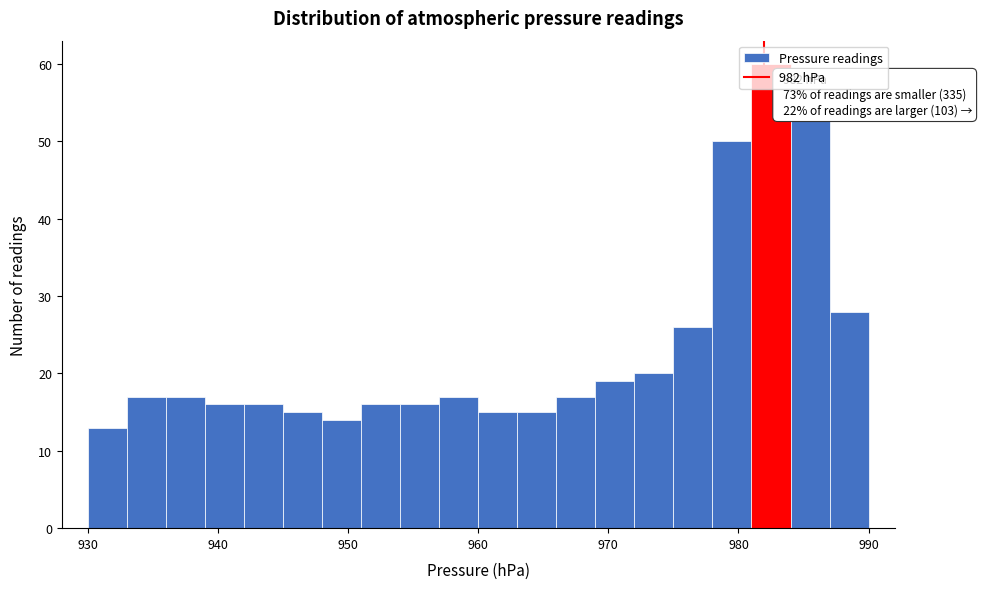

Around what value on the x-axis is the tallest bar? Give the approximate position of its centre, as read against the axis.

983